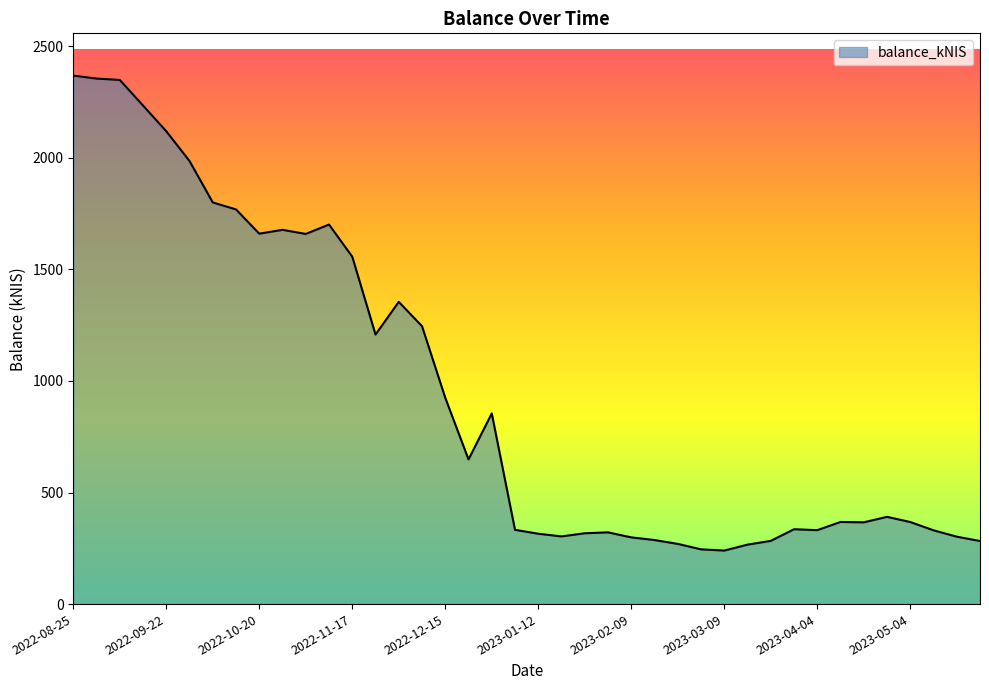

What is the difference between the maximum and minimum values?

2129.0